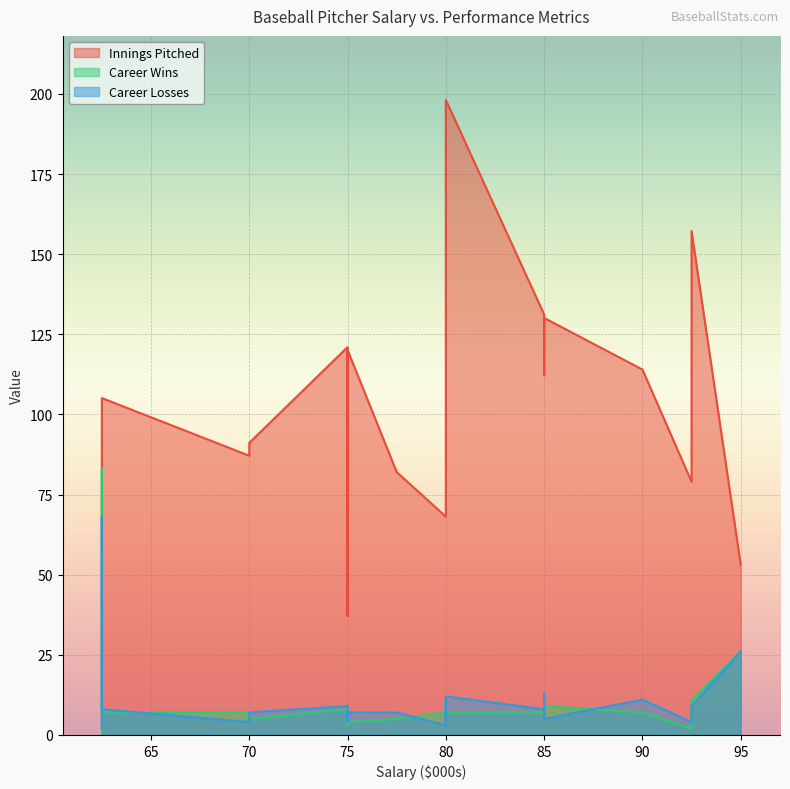

What is the sum of all Career Losses values?

221.0